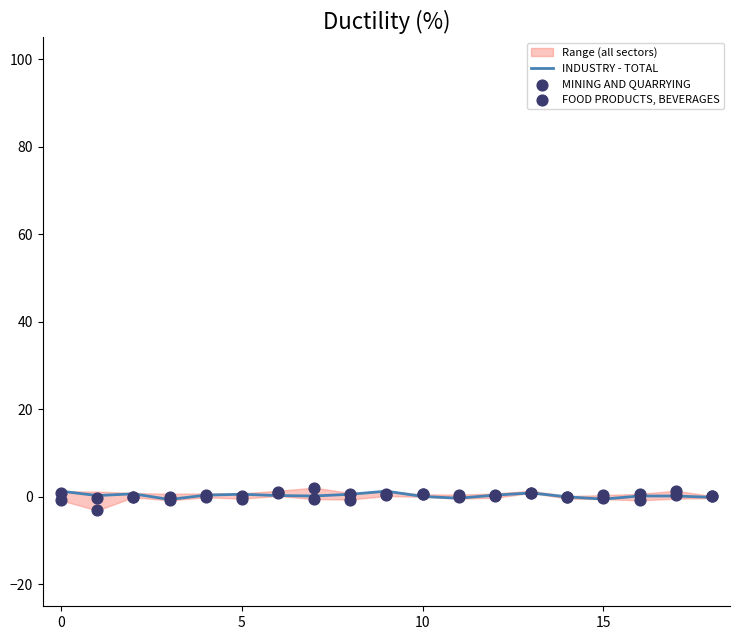

At which category is the sum across all series the highest?

13